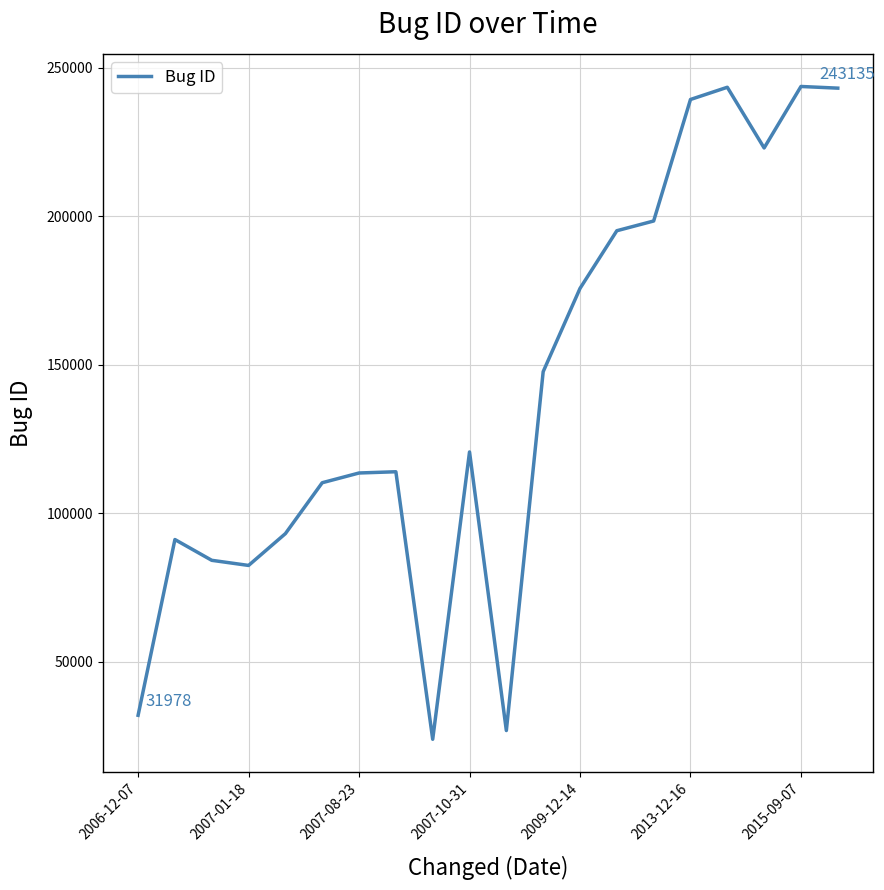

What is the greatest value displayed?

243697